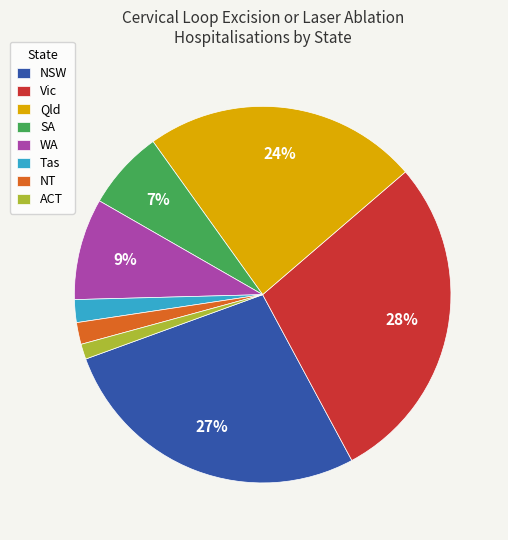

Which slice is the largest?

Vic